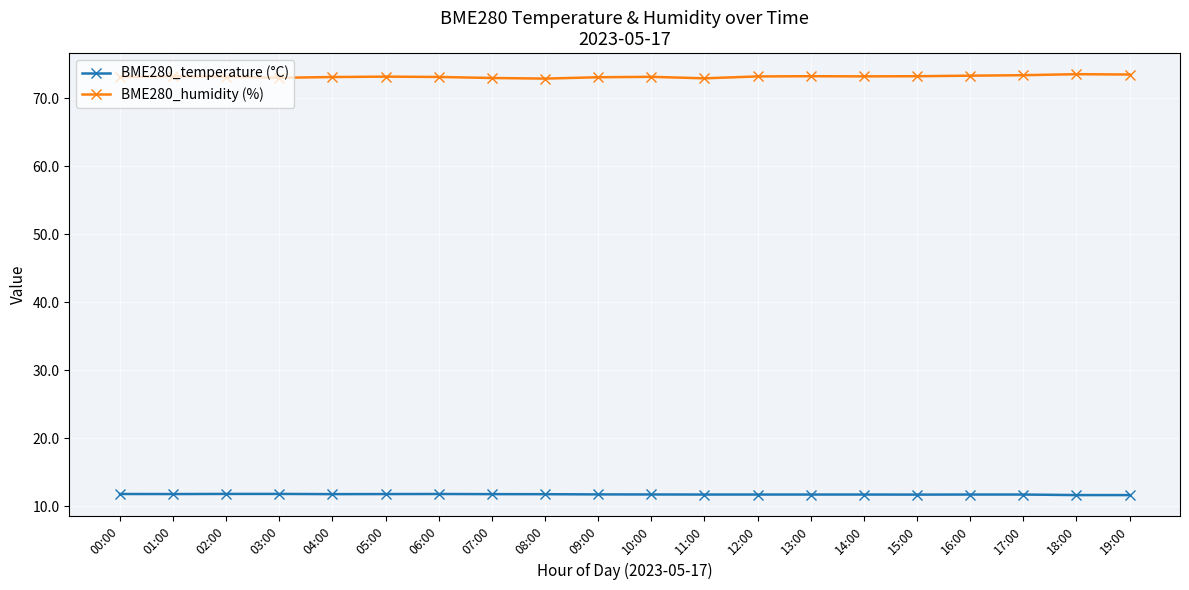

Is the value of BME280_temperature (°C) at 07:00 greater than the value of BME280_humidity (%) at 06:00?

No